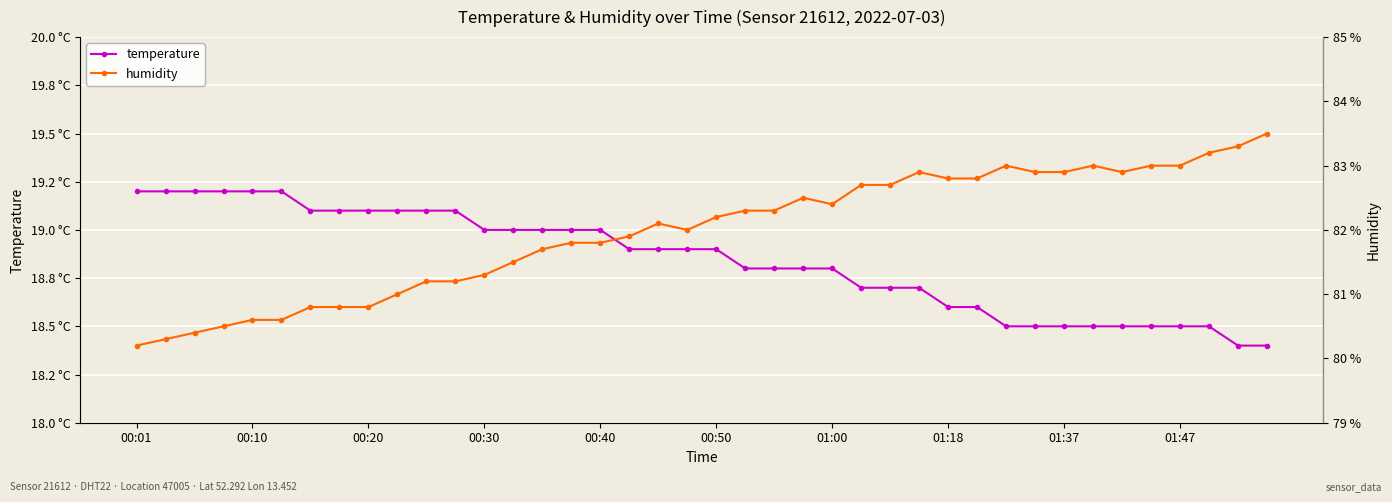

Is the value of humidity at 00:30 greater than the value of temperature at 01:37?

Yes